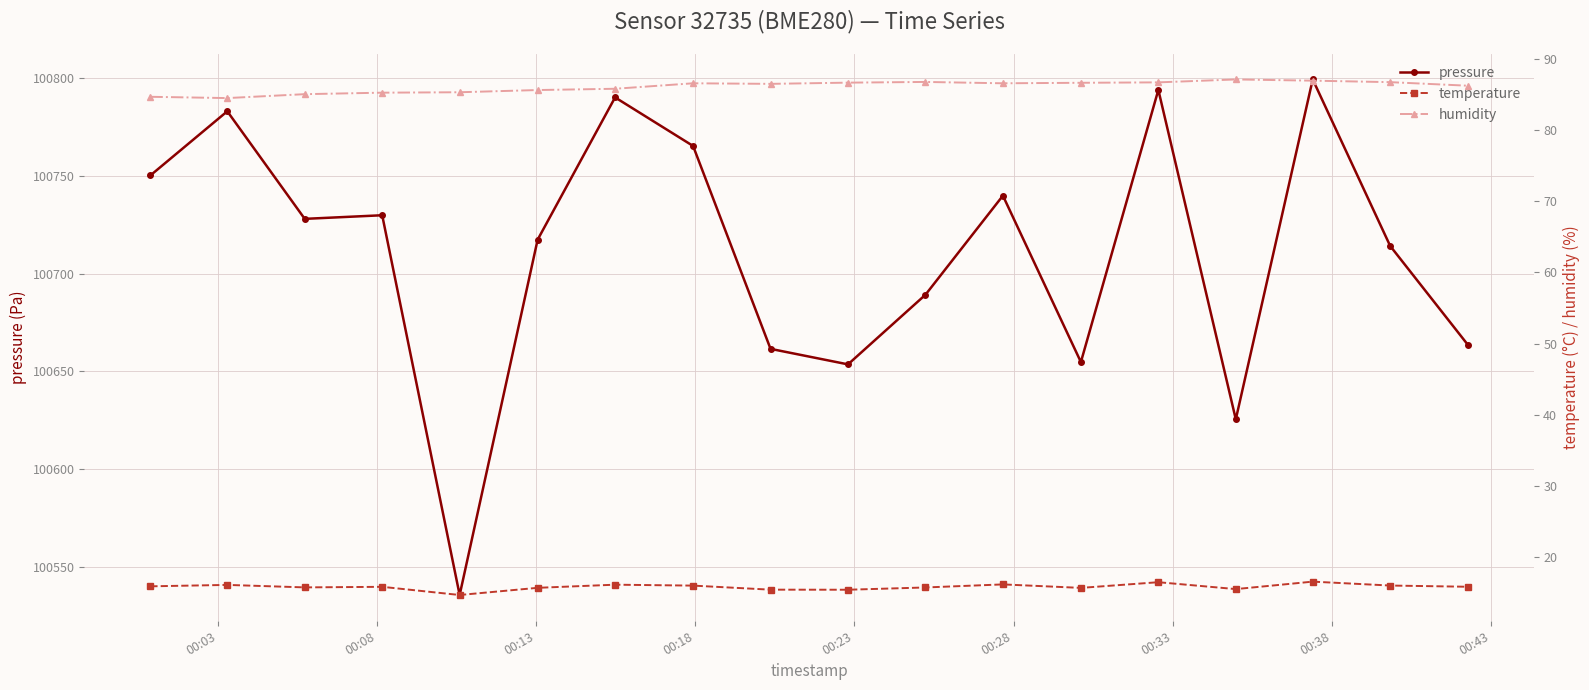

How many data points does each series have?

18